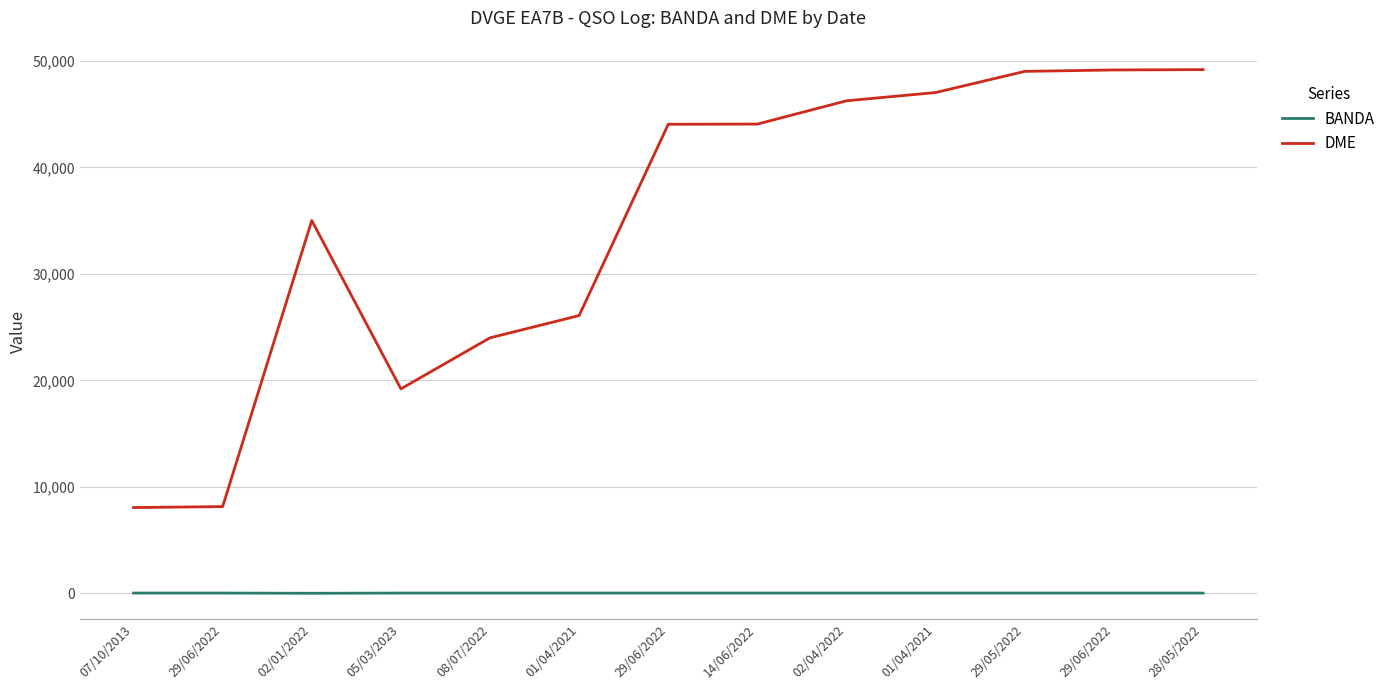

What are all the series names shown in the legend?

BANDA, DME